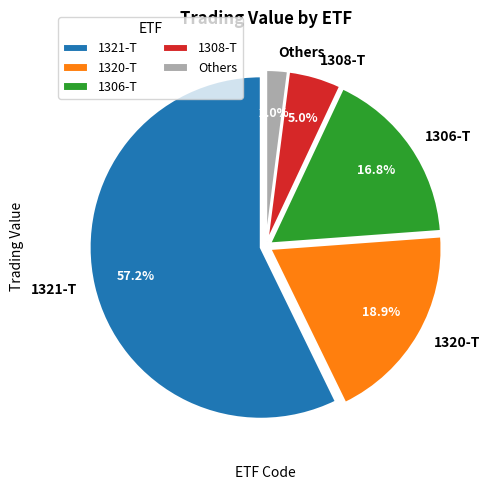

Which slice is the smallest?

Others